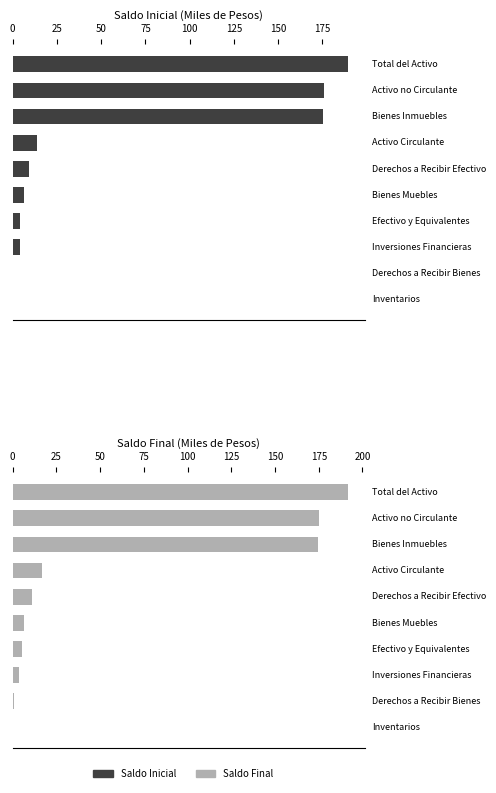

How many values in the Saldo Final (Miles de Pesos) series are below 10?

5